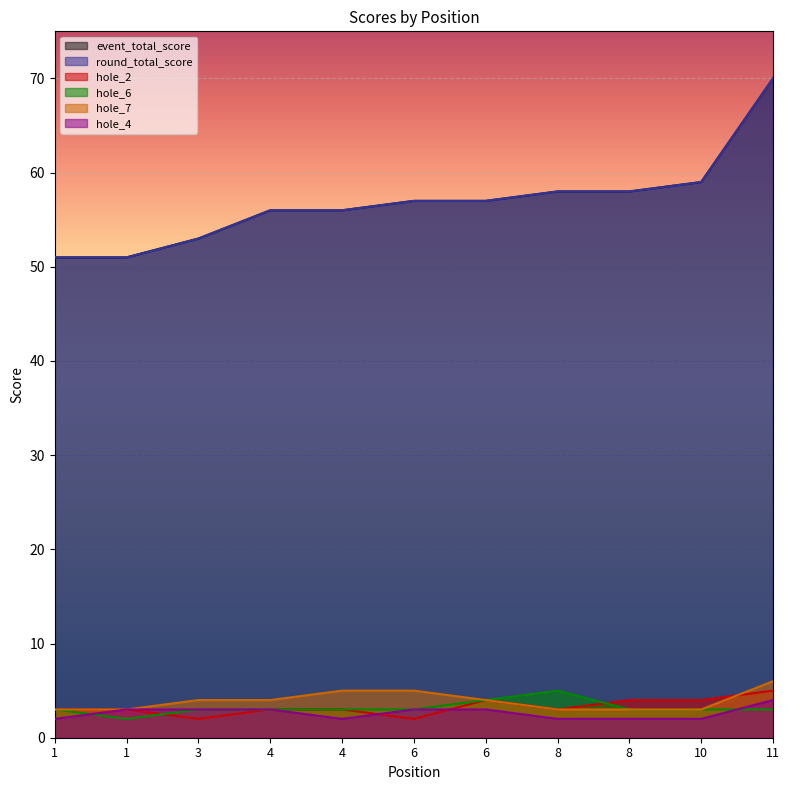

Count the hole_7 values in the range 3 to 5.

10